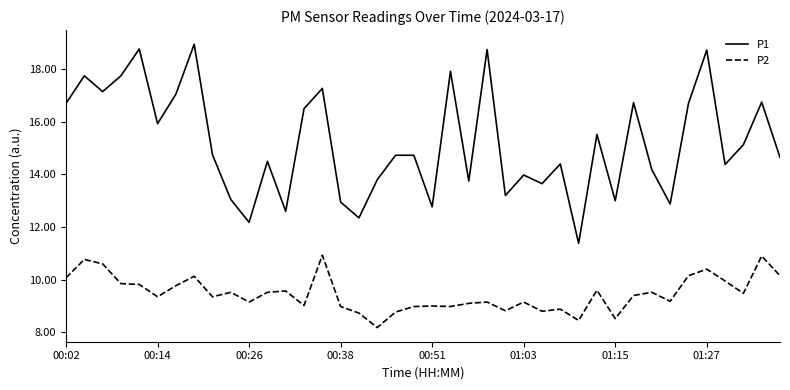

Rank the series by their average value, from highest to lowest.

P1, P2